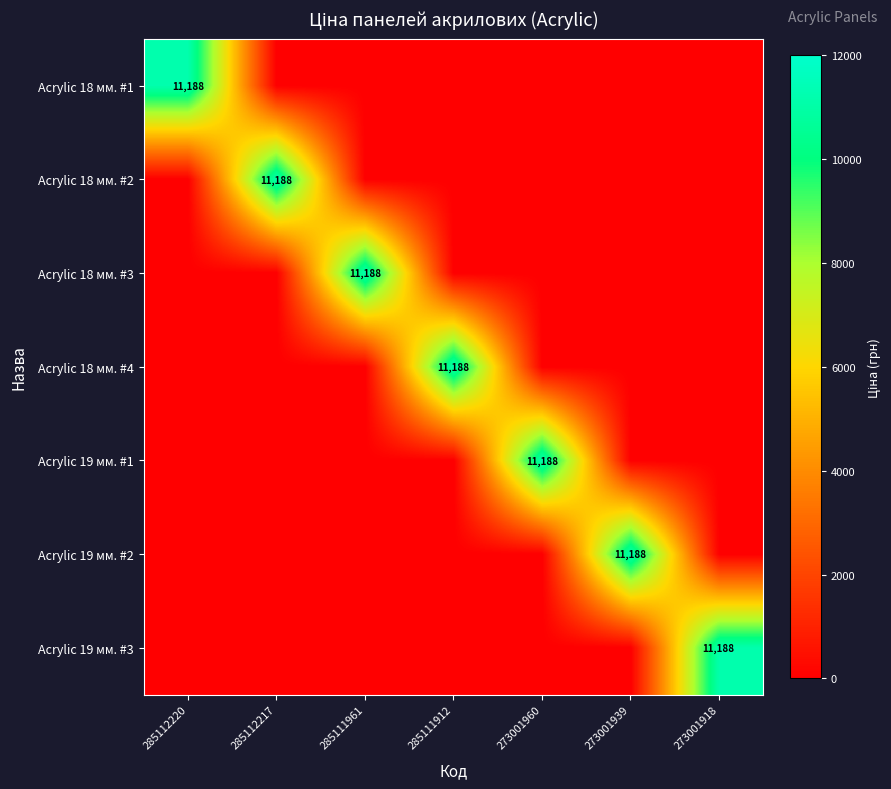

What is the average value of the Acrylic 18 мм. #3 series?

1598.3